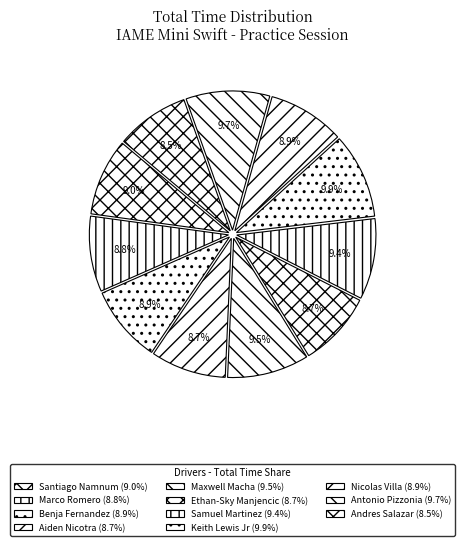

To the nearest percent, what is the average slice percentage?

9%